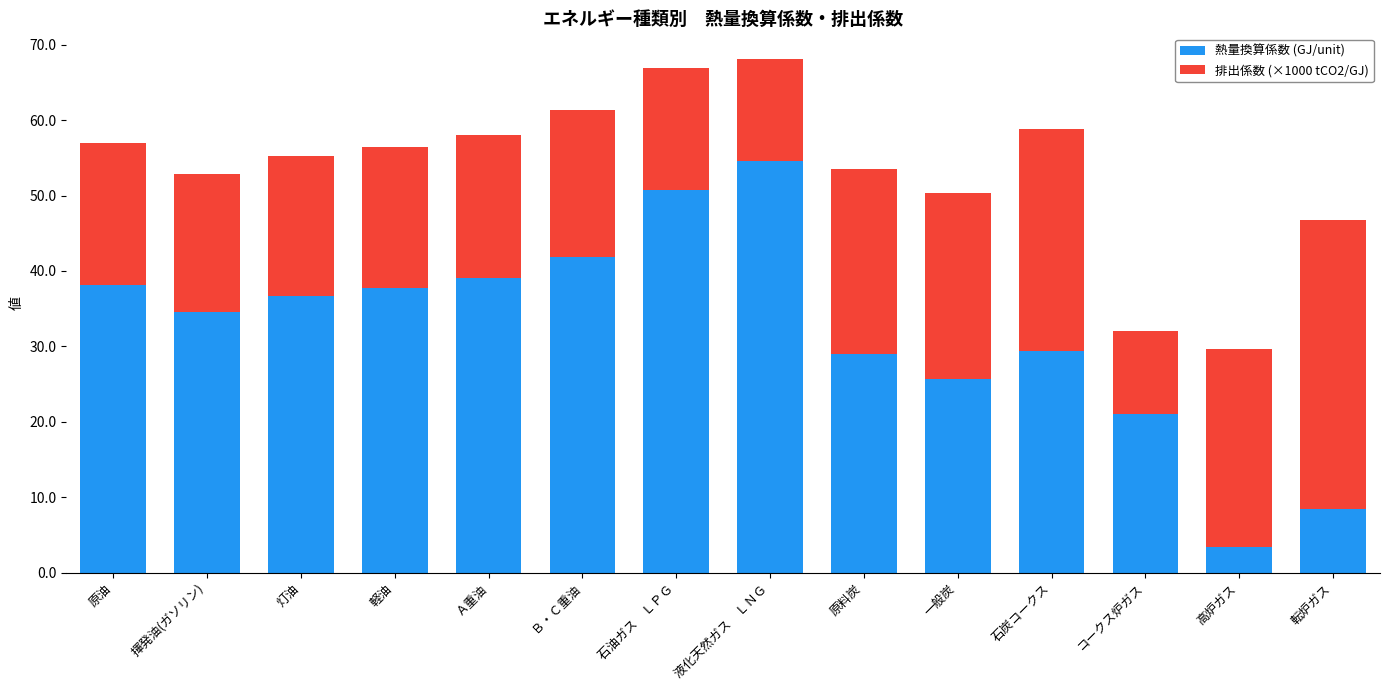

Which category has the lowest value in the 熱量換算係数 (GJ/unit) series?

高炉ガス